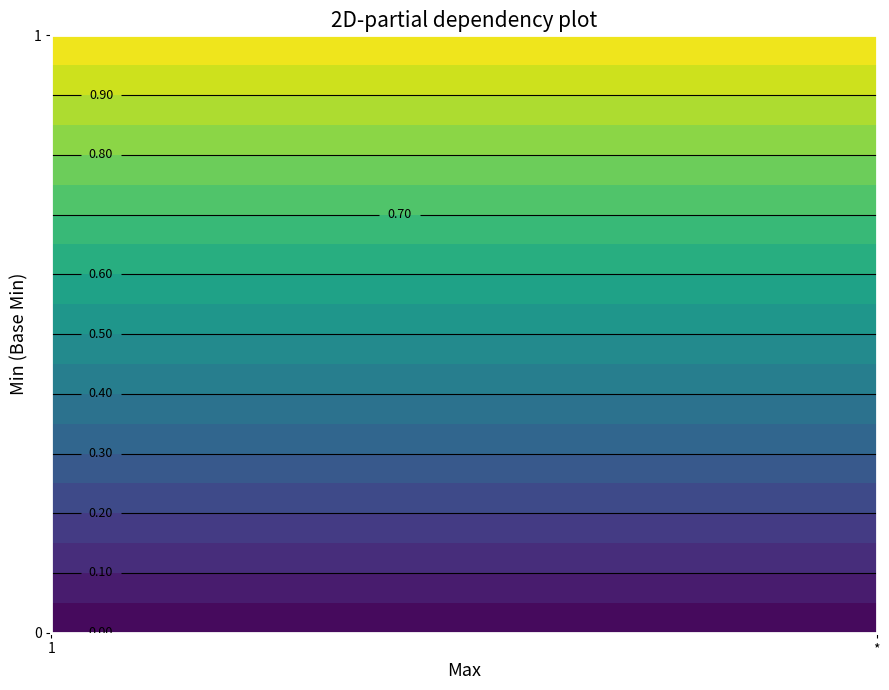

What is the difference between the values at 0_1 and 1_0?

1